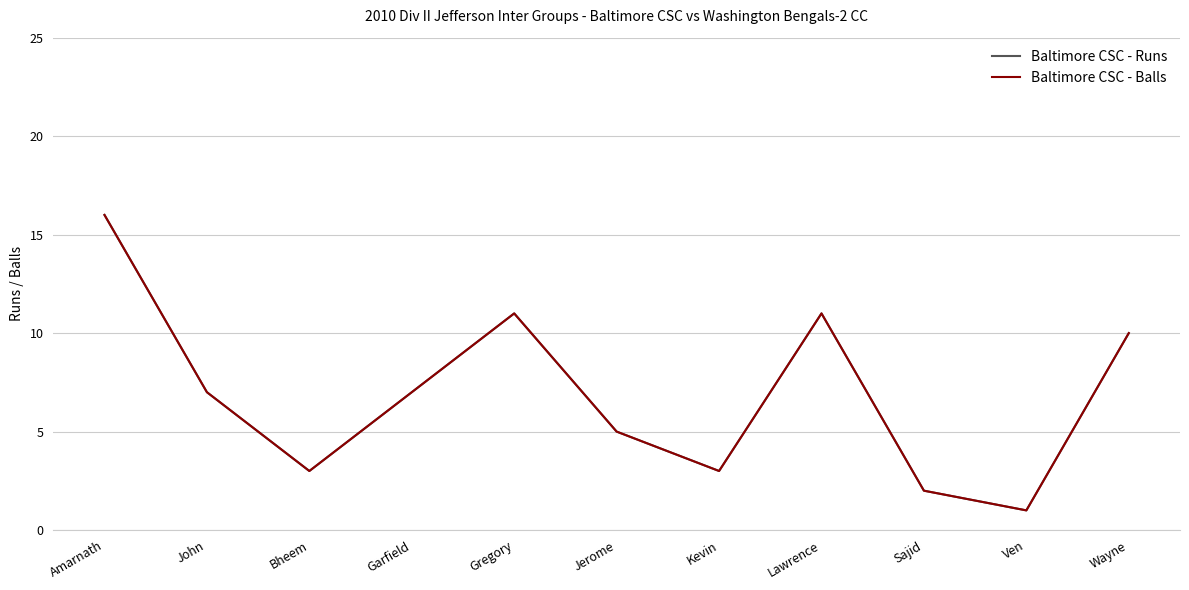

The Baltimore CSC - Runs series shows 7 at John. True or false?

True